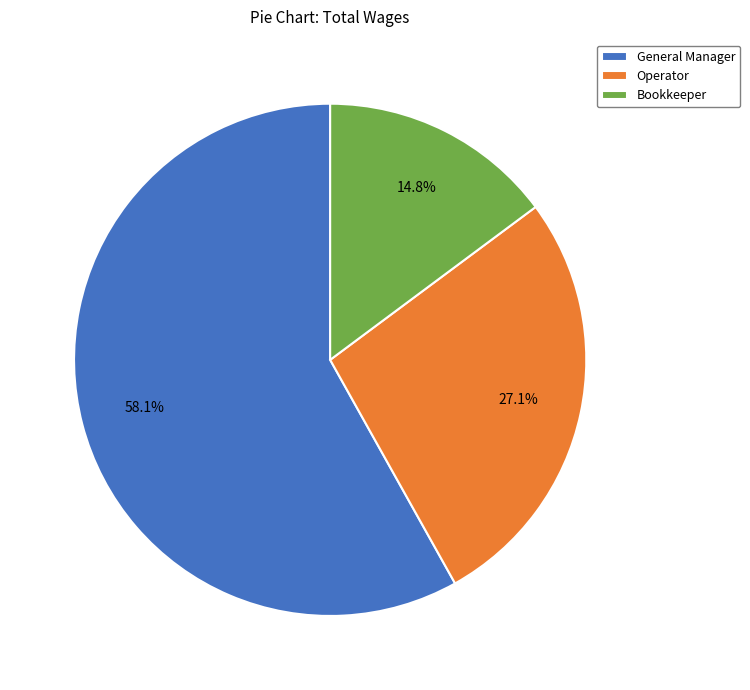

Which category has the biggest portion of the pie?

General Manager